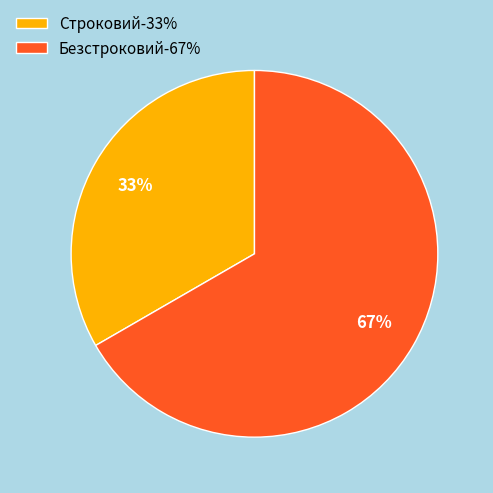

Which category has the smallest portion of the pie?

Строковий